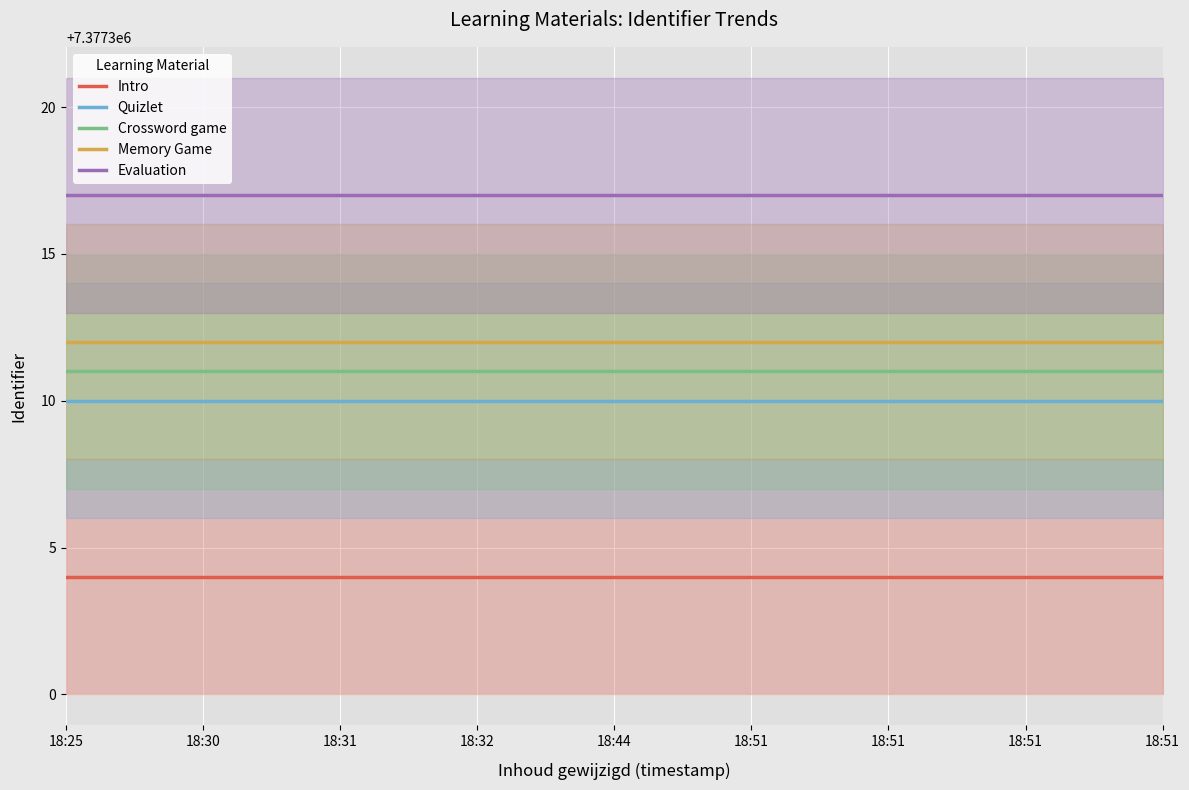

Is it true that Intro equals 11222034 at 18:31?

False